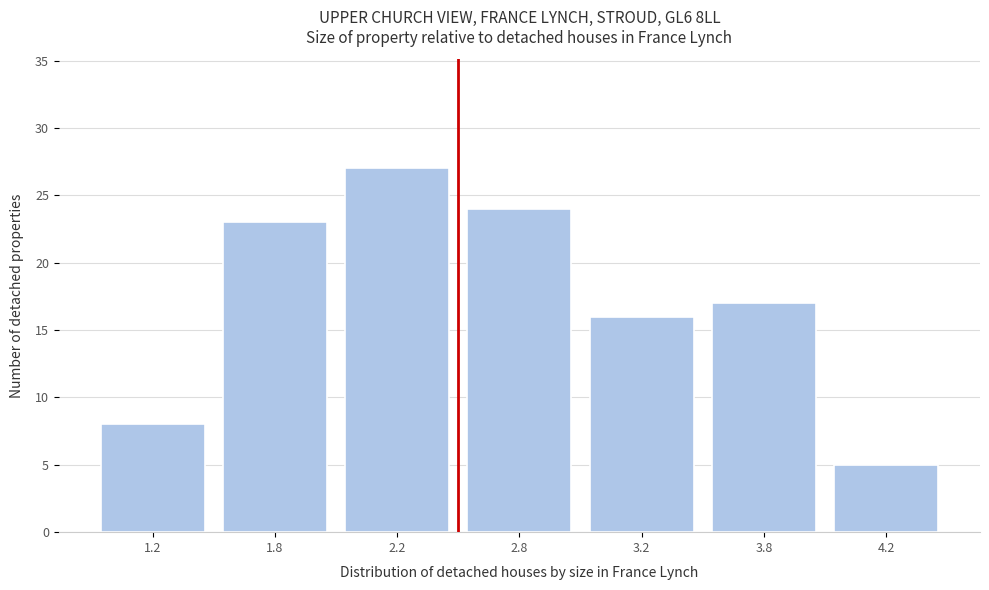

Reading left to right, what are all the values shown in this chart?

8	23	27	24	16	17	5